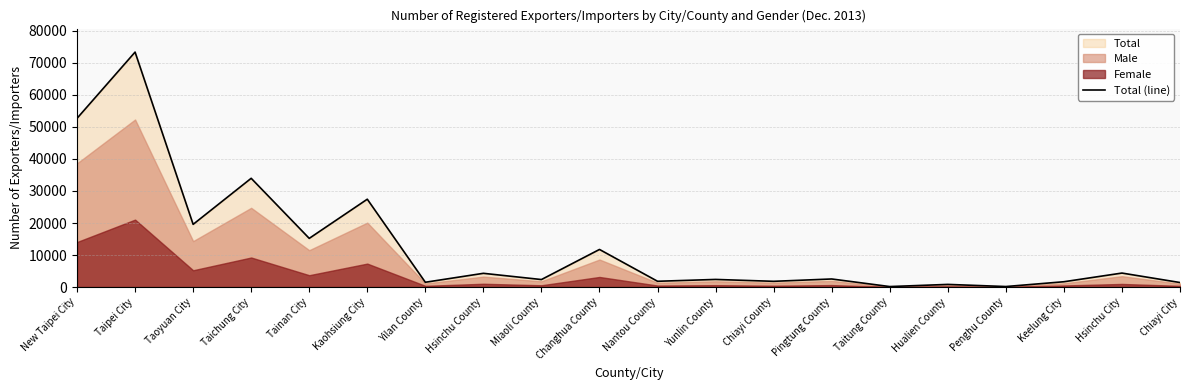

Rank the categories by value from highest to lowest.

Taipei City, New Taipei City, Taichung City, Kaohsiung City, Taoyuan City, Tainan City, Changhua County, Hsinchu City, Hsinchu County, Pingtung County, Yunlin County, Miaoli County, Nantou County, Chiayi County, Keelung City, Yilan County, Chiayi City, Hualien County, Penghu County, Taitung County